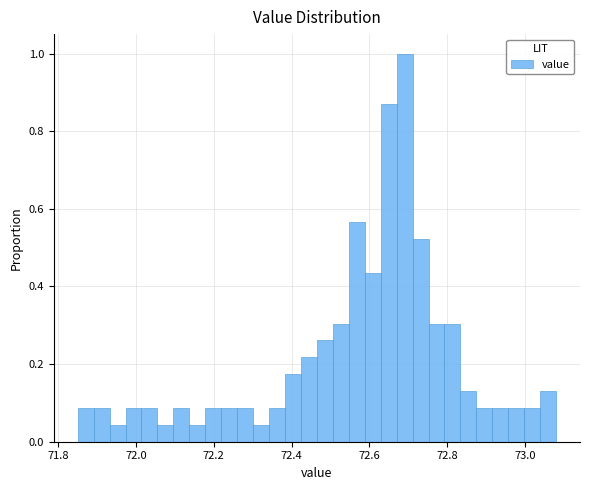

Around what value on the x-axis is the tallest bar? Give the approximate position of its centre, as read against the axis.

72.70